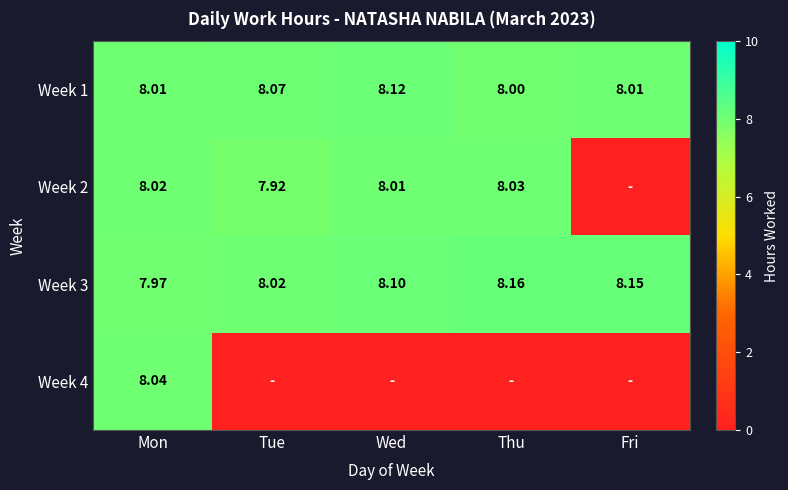

At which label is Week 1 closest to 8?

Thu